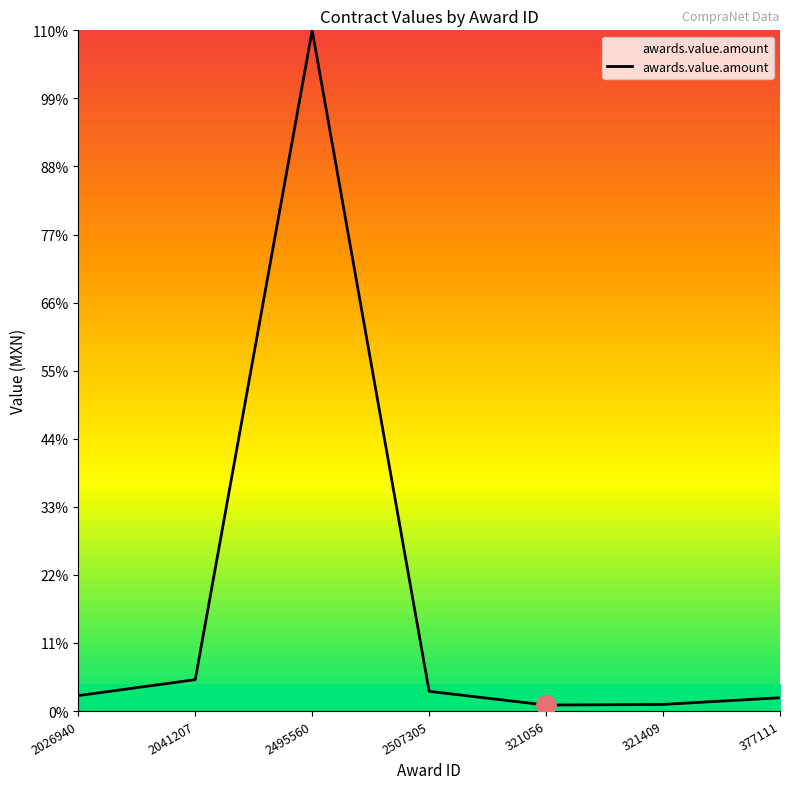

Read the value at 321409.

46200.0